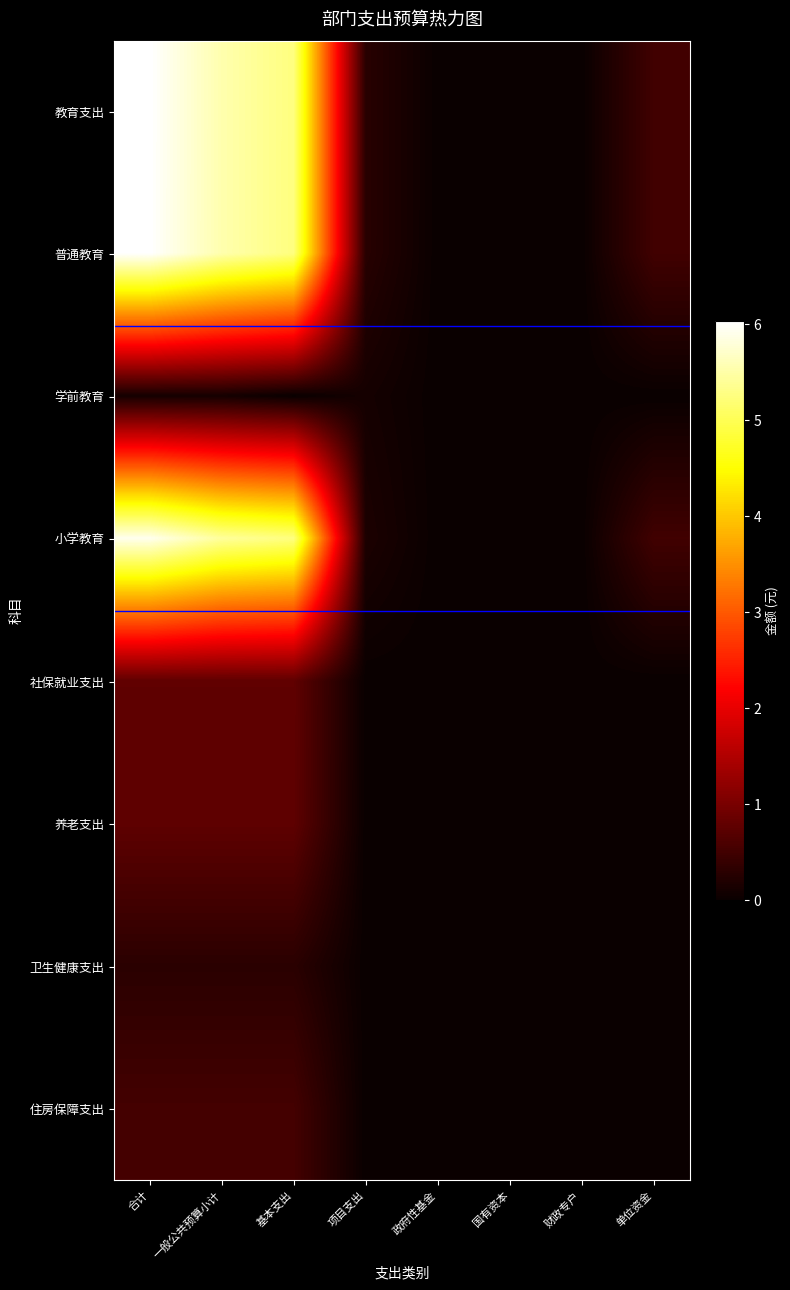

Between 合计 and 国有资本, which series saw the biggest shift?

教育支出